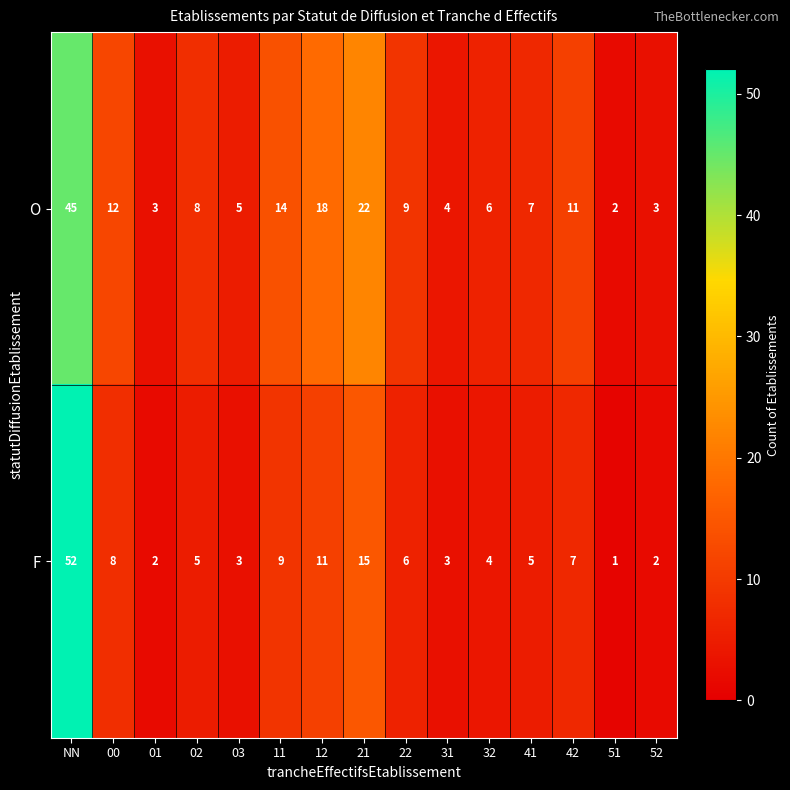

Which label corresponds to the smallest value in the chart?

51